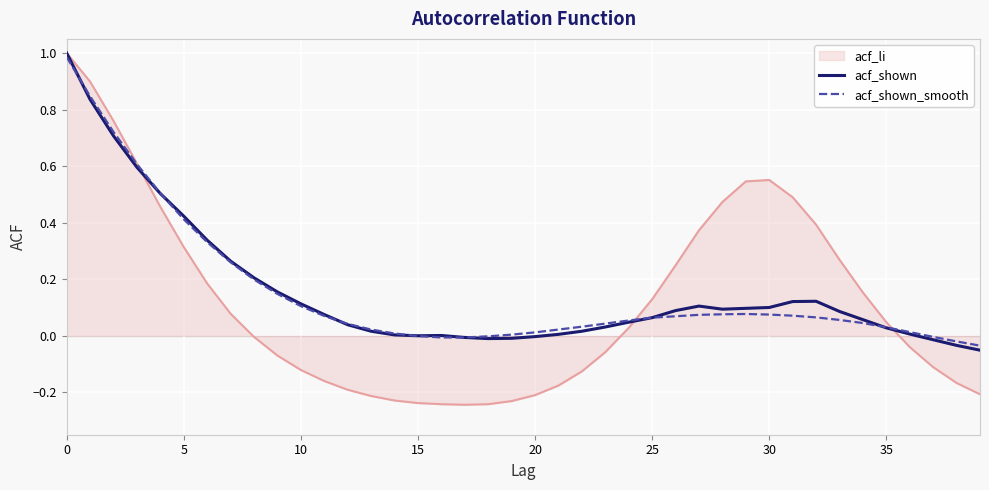

Which series has the widest spread of values?

acf_li